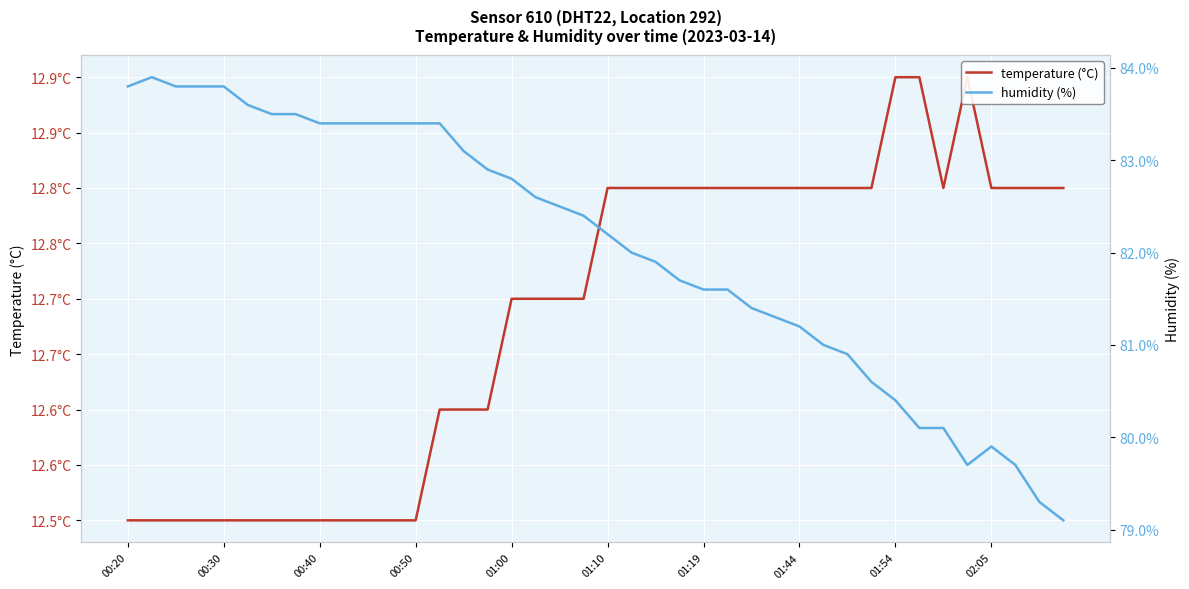

Is this an area chart (filled region under the line)?

No